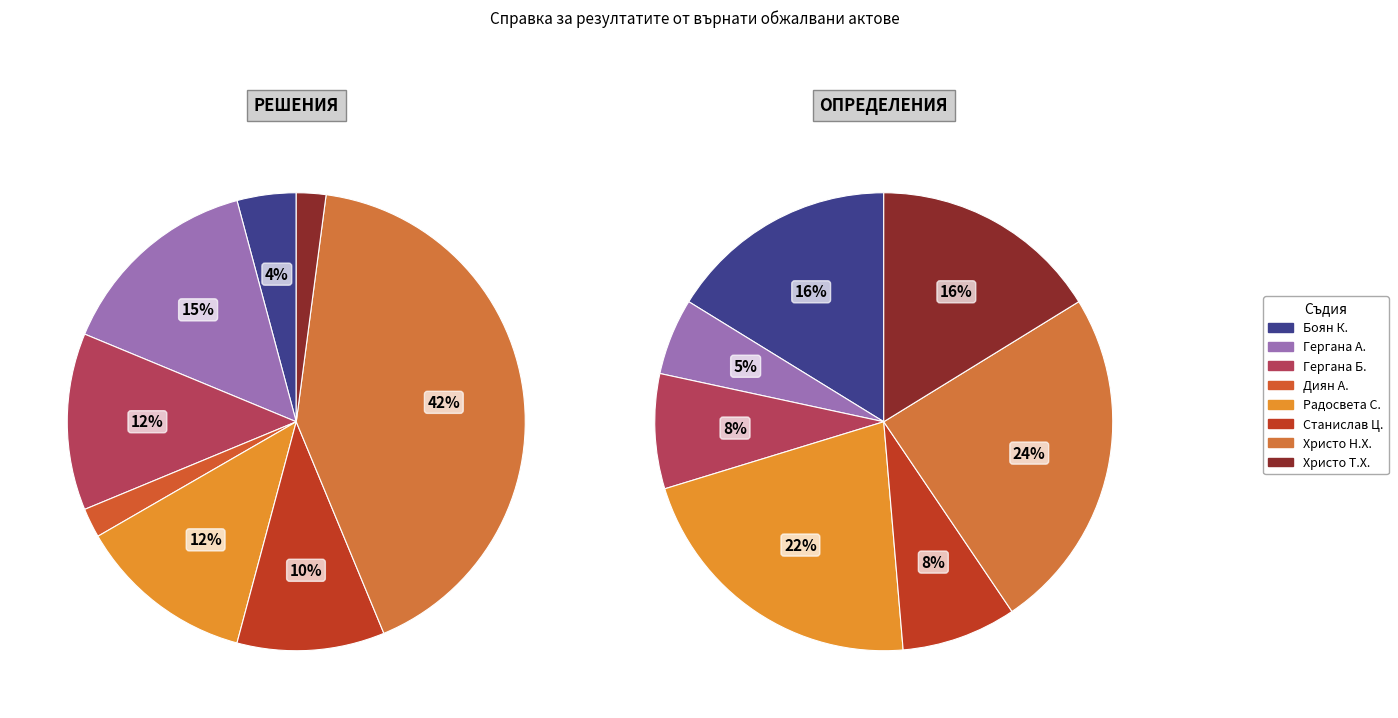

To the nearest percent, what is the average slice percentage?

12%